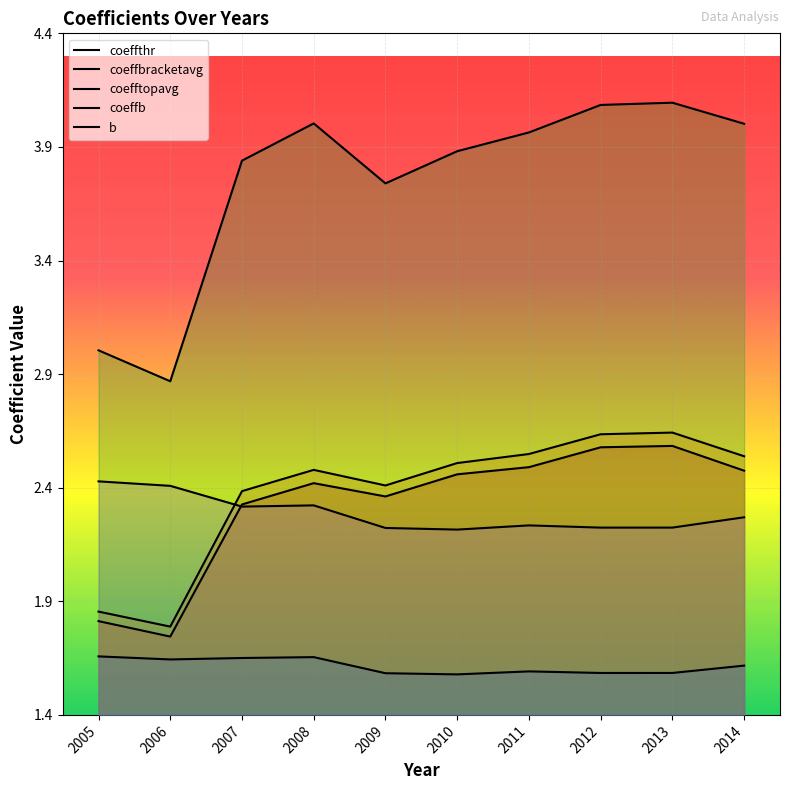

What is the sum of all coeffbracketavg values?

23.8